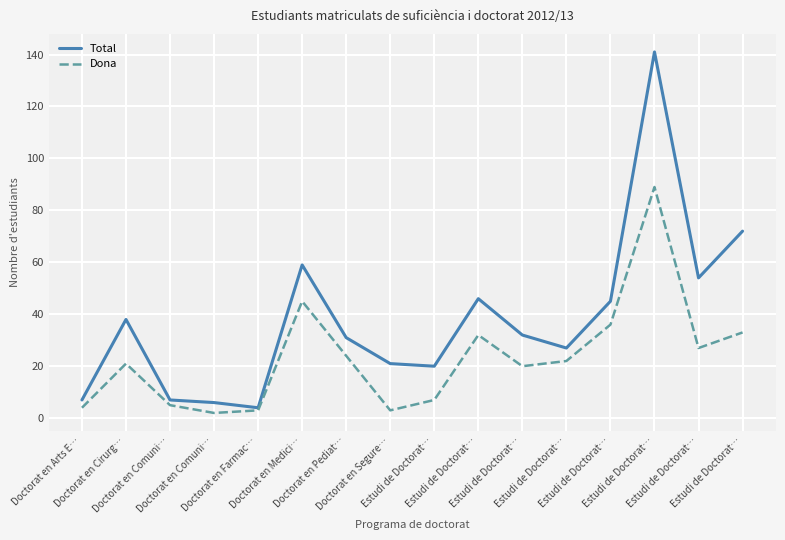

Does the chart have visible grid lines?

Yes